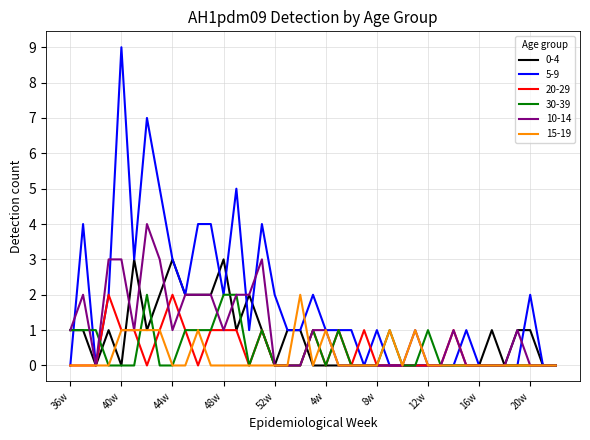

Which series has the widest spread of values?

5-9